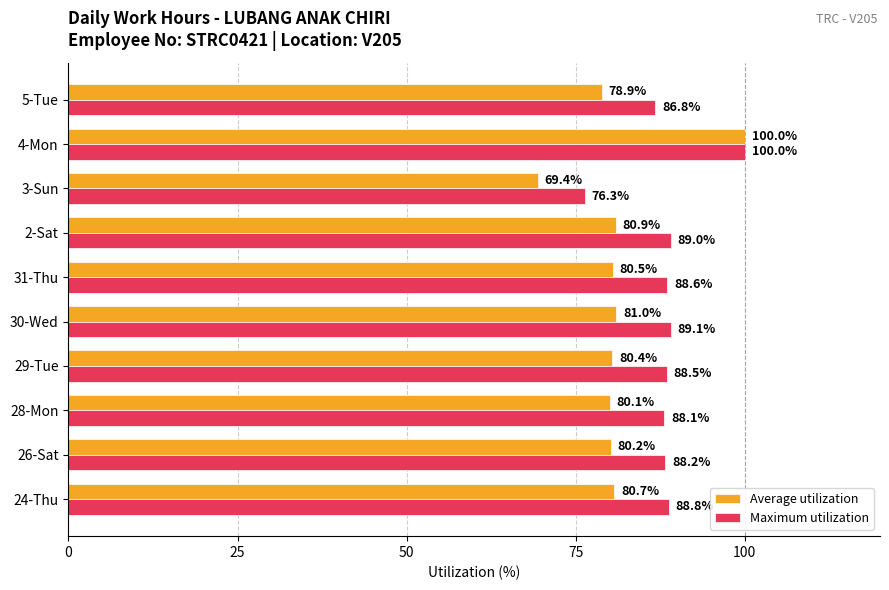

Between 26-Sat and 3-Sun, which series saw the biggest shift?

Maximum utilization